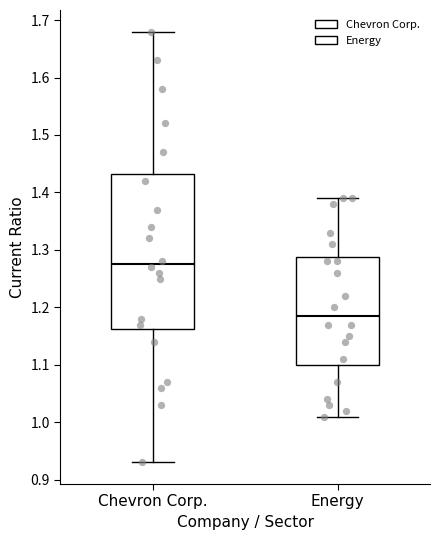

Reading left to right, read every box against the y-axis: the position of its median line, the range the box covers, and the ends of its whiskers. The values are not printed on the chart, so give them approximately, as read against the axis.

Chevron Corp.: median 1.28, box 1.16 to 1.43, whiskers 0.93 to 1.68
Energy: median 1.19, box 1.10 to 1.29, whiskers 1.01 to 1.39